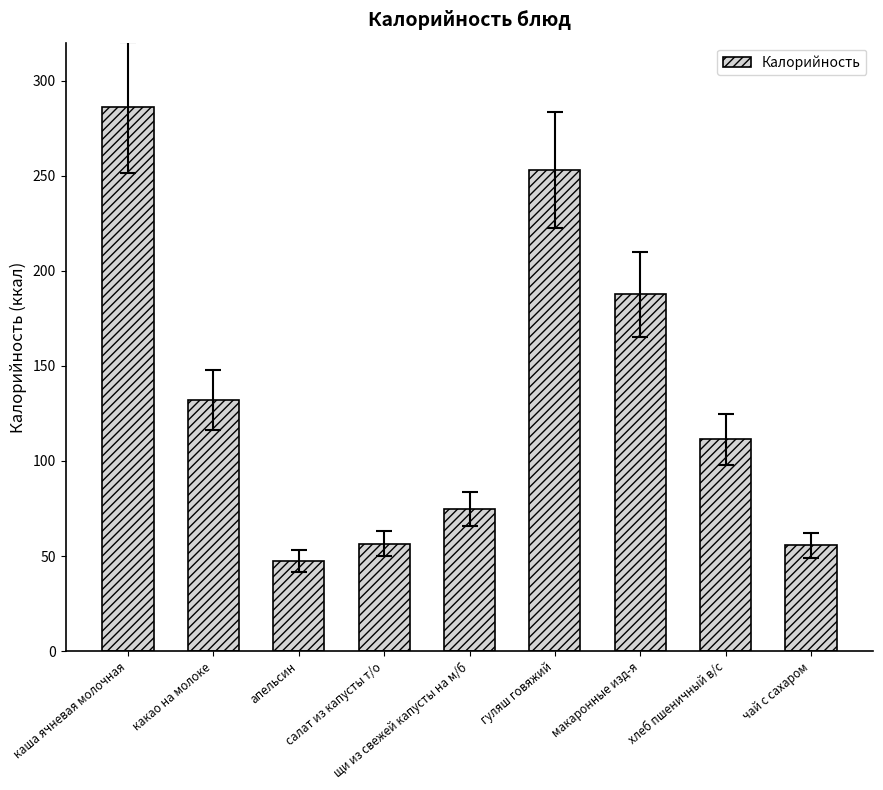

What is the difference between the maximum and minimum values?

238.5